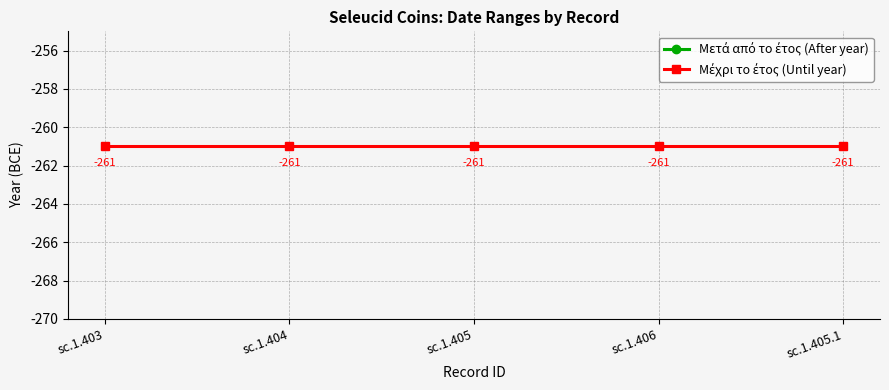

The value of Μετά από το έτος (After year) at sc.1.404 is -281. True or false?

True